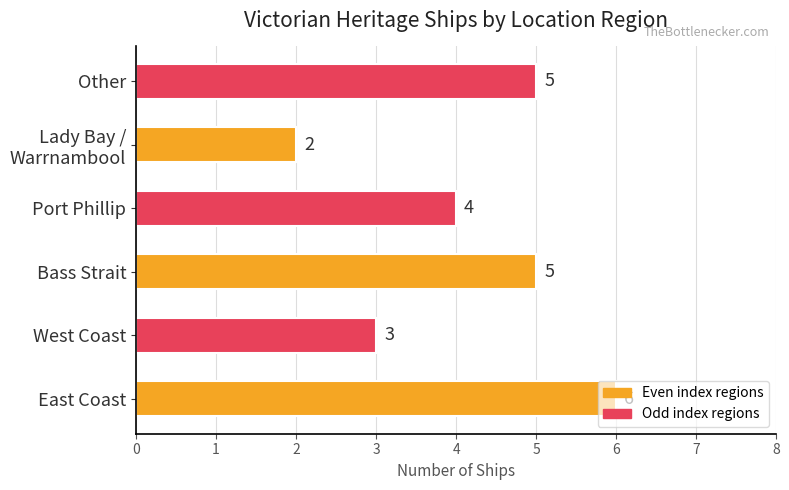

How many values are between 3 and 5?

4